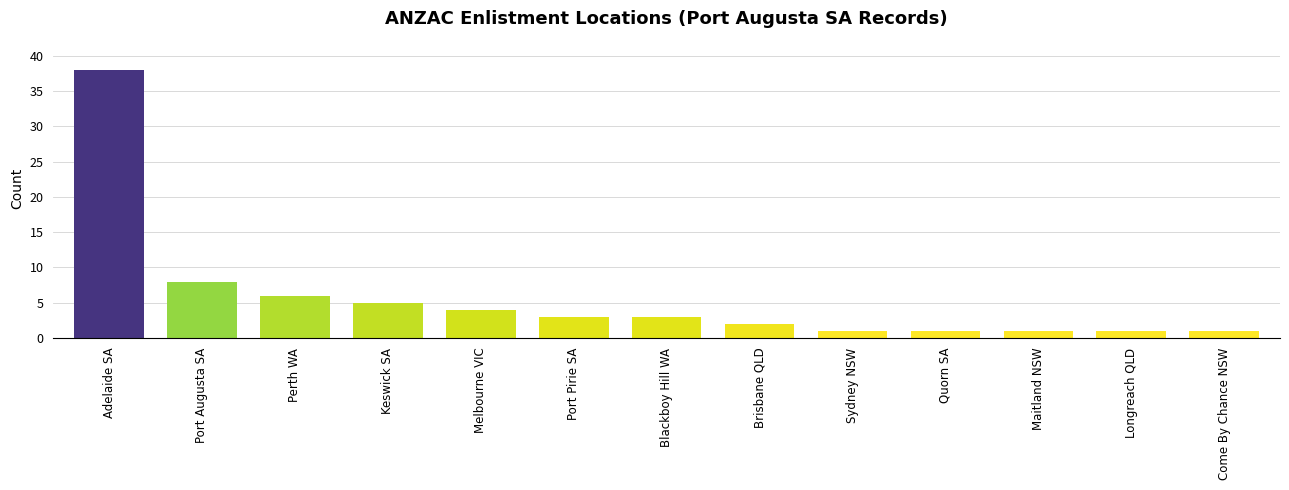

Between Brisbane QLD and Longreach QLD, which is larger?

Brisbane QLD